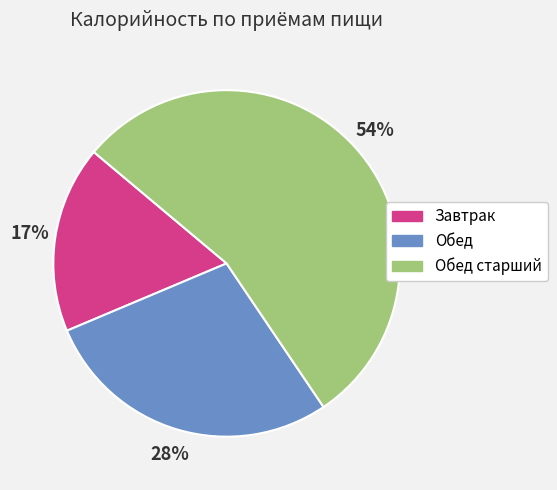

True or false: Обед старший accounts for 54% of the total.

True